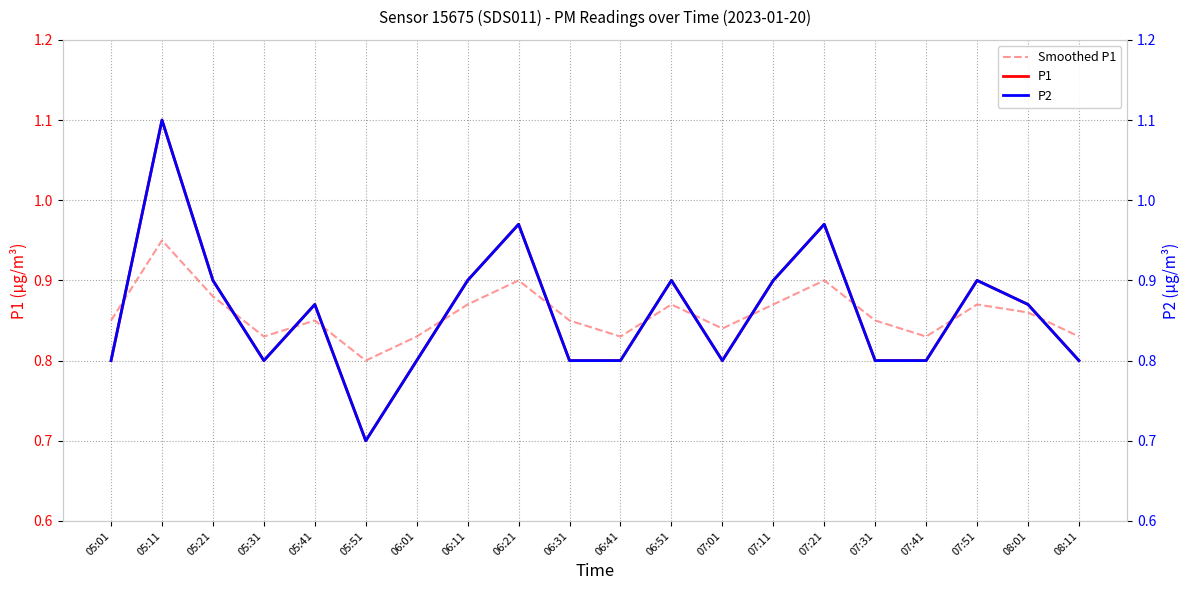

Is the value of Smoothed P1 at 06:11 greater than the value of P1 at 05:21?

No